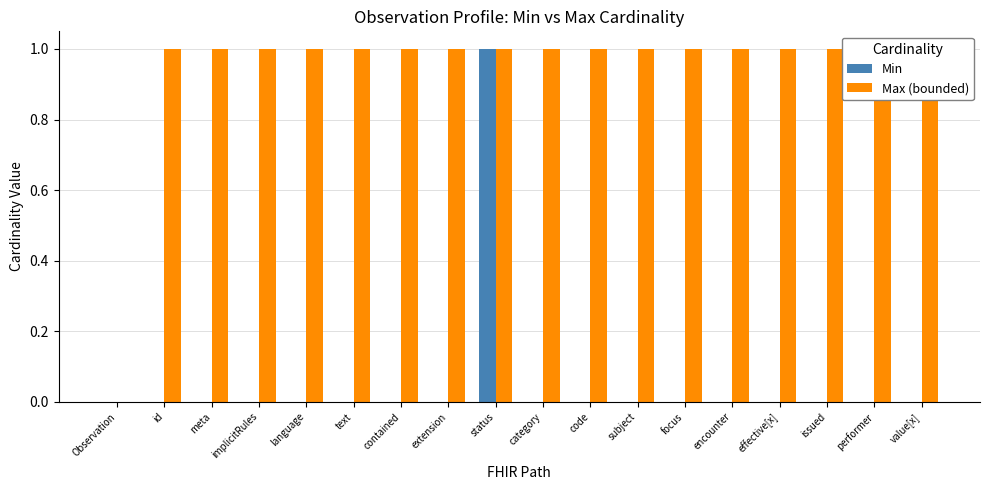

The Min series shows 1 at focus. True or false?

False